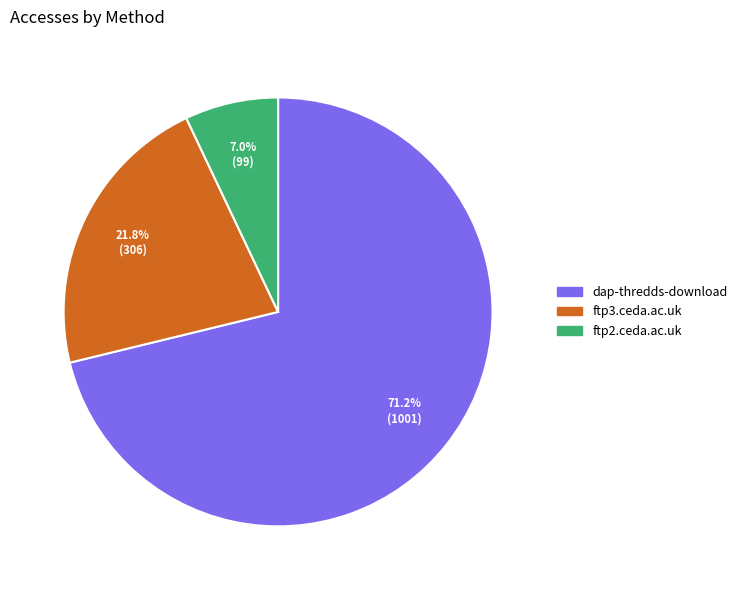

Which slice represents more than half of the pie?

dap-thredds-download